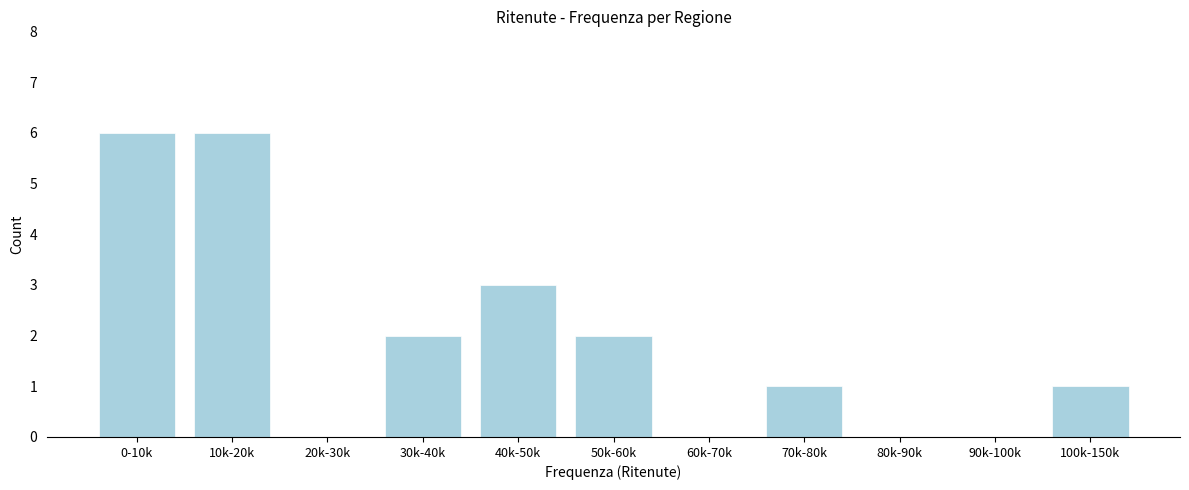

Reading left to right, extract all data points from this chart.

0-10k=6	10k-20k=6	20k-30k=0	30k-40k=2	40k-50k=3	50k-60k=2	60k-70k=0	70k-80k=1	80k-90k=0	90k-100k=0	100k-150k=1